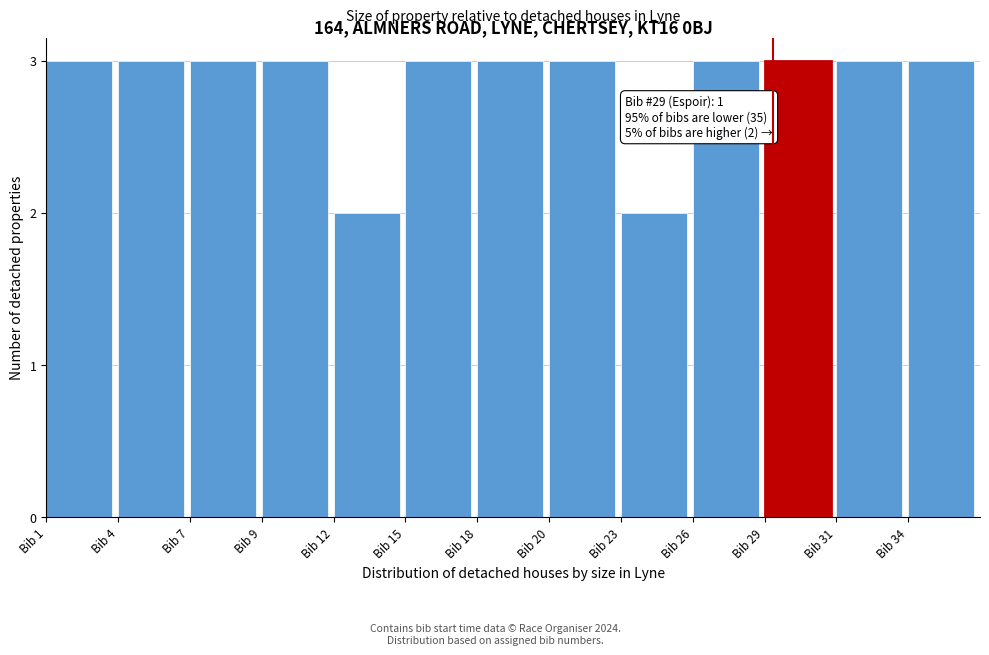

Reading left to right, transcribe all the data shown in this chart.

Bib 1=3	Bib 4=3	Bib 7=3	Bib 9=3	Bib 12=2	Bib 15=3	Bib 18=3	Bib 20=3	Bib 23=2	Bib 26=3	Bib 29=3	Bib 31=3	Bib 34=3